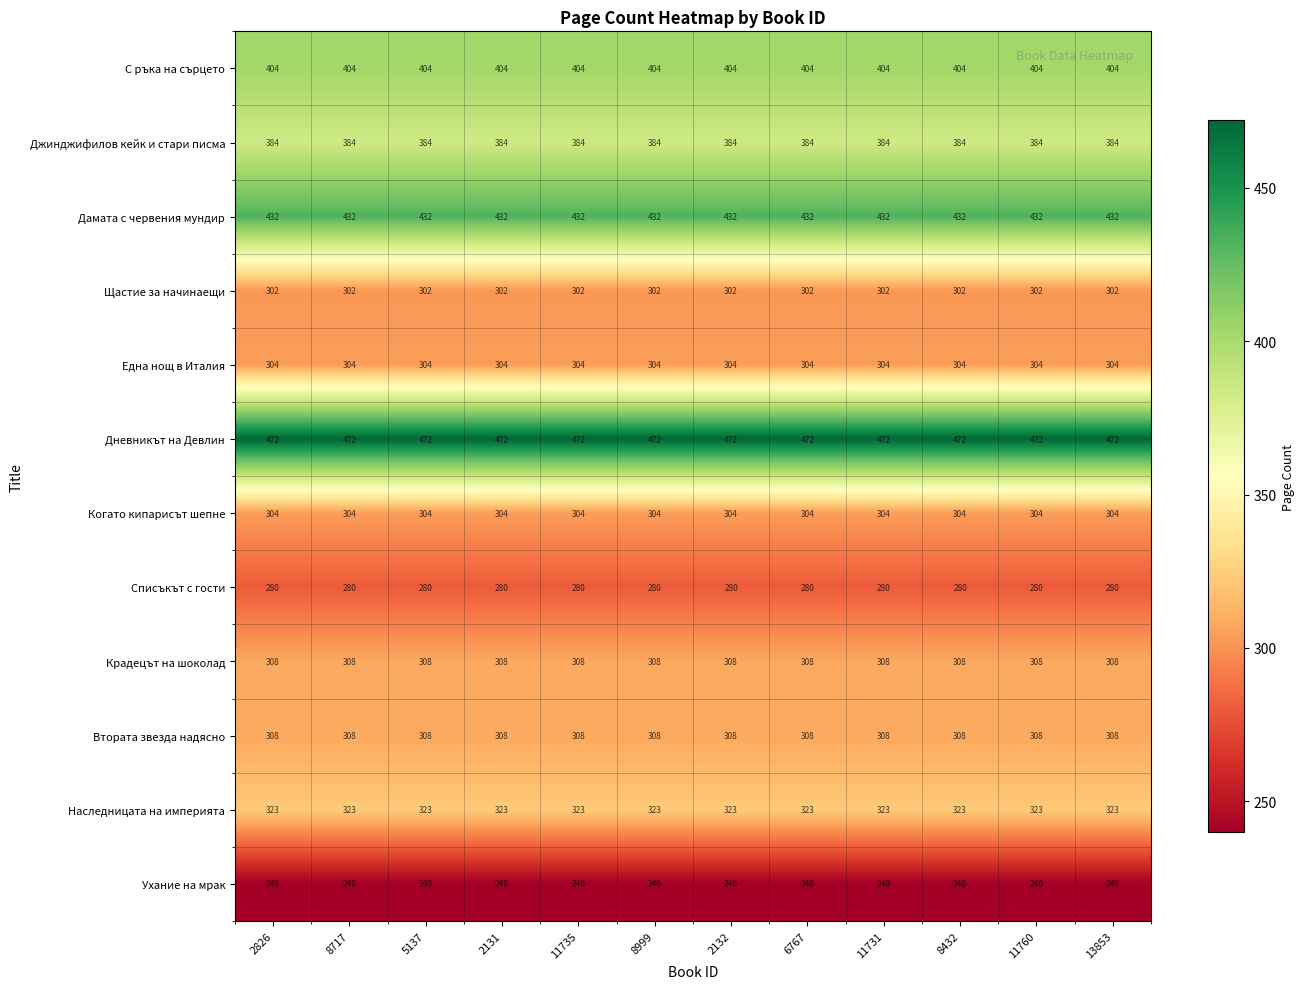

What is the spread (max minus min) of values at 13853?

232